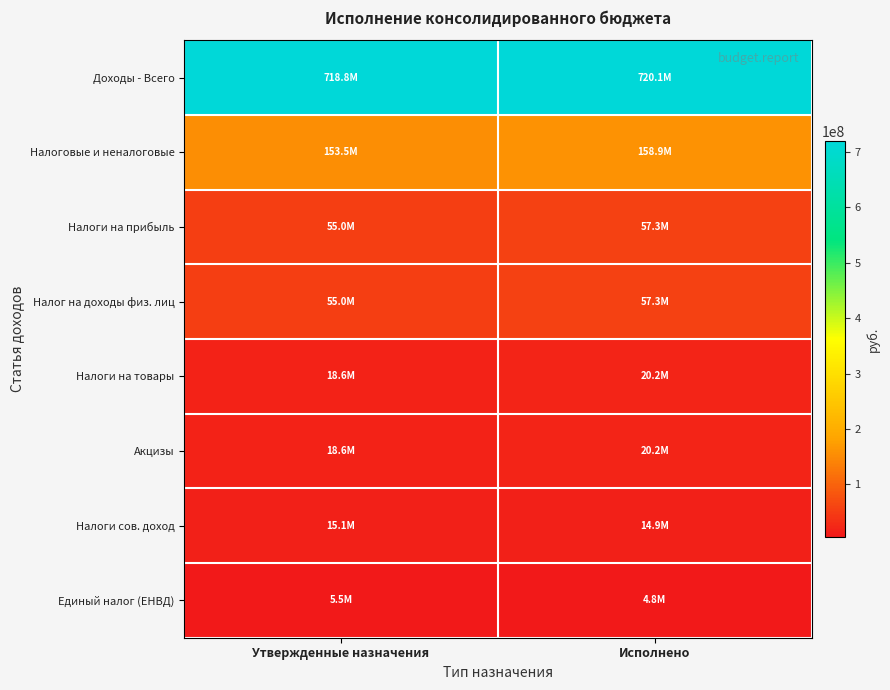

Reading left to right, extract all data points from this chart.

Доходы - Всего: Утвержденные назначения=718789849.7	Исполнено=720113870.0
Налоговые и неналоговые: Утвержденные назначения=153499664.0	Исполнено=158911904.3
Налоги на прибыль: Утвержденные назначения=55010100.0	Исполнено=57337782.6
Налог на доходы физ. лиц: Утвержденные назначения=55010100.0	Исполнено=57337782.6
Налоги на товары: Утвержденные назначения=18607900.0	Исполнено=20247312.4
Акцизы: Утвержденные назначения=18607900.0	Исполнено=20247312.4
Налоги сов. доход: Утвержденные назначения=15059700.0	Исполнено=14879602.4
Единый налог (ЕНВД): Утвержденные назначения=5500000.0	Исполнено=4847304.4